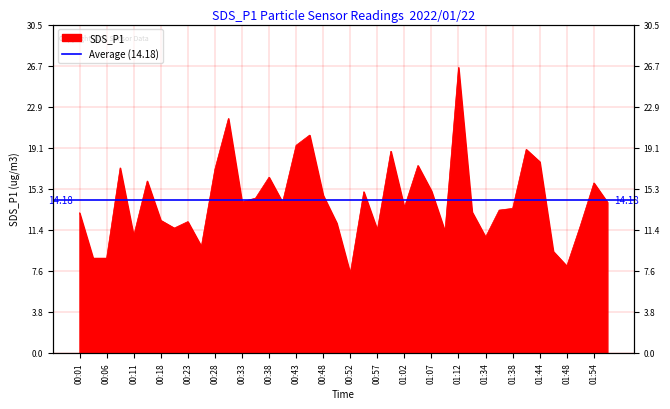

What is the average value?

14.2